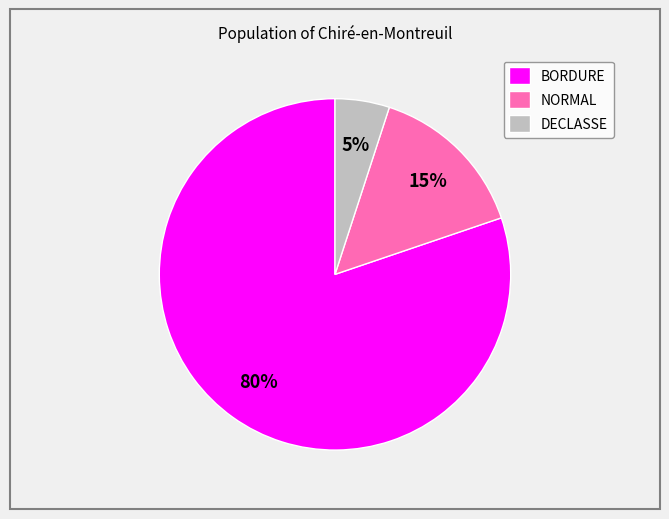

Which category has the biggest portion of the pie?

BORDURE